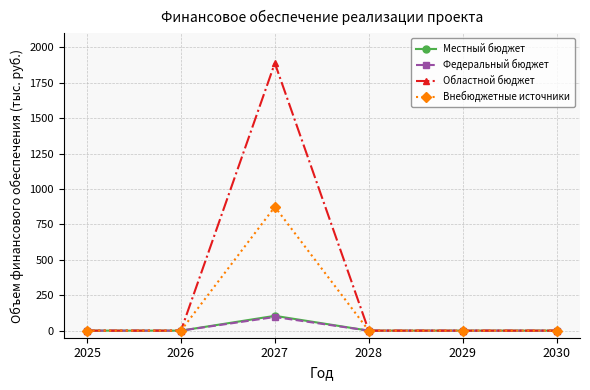

Which series has the largest total across all categories?

Областной бюджет